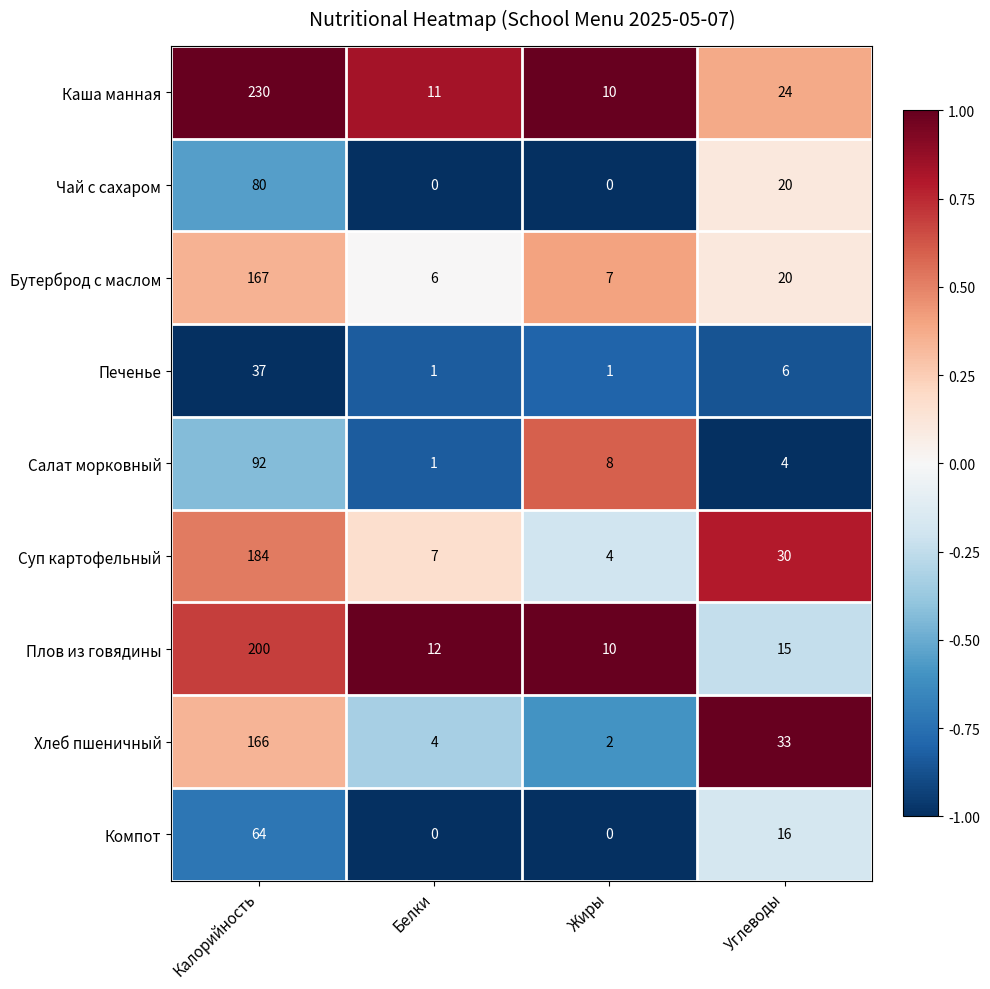

At which label does Чай с сахаром first exceed 20?

Калорийность